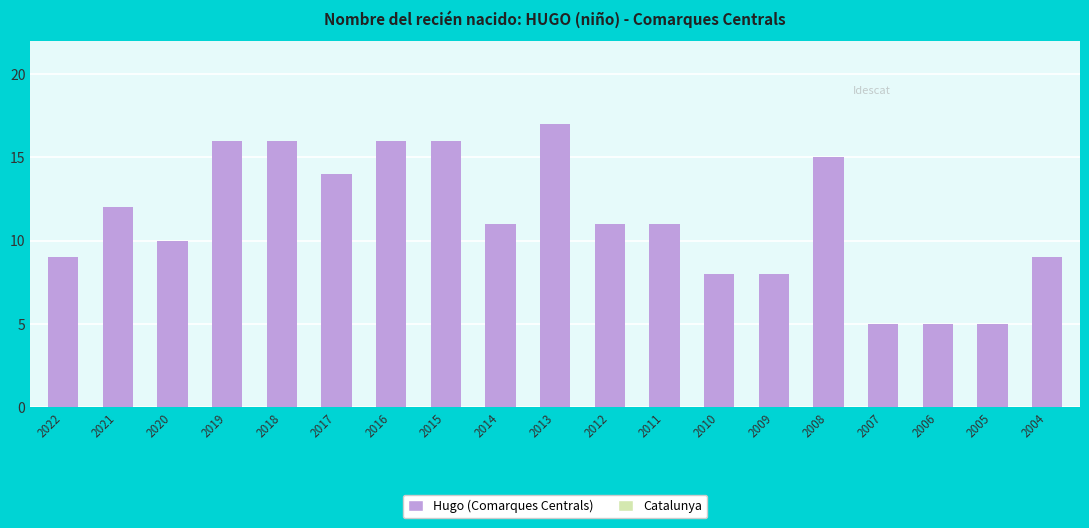

What is the maximum value shown in the chart?

17